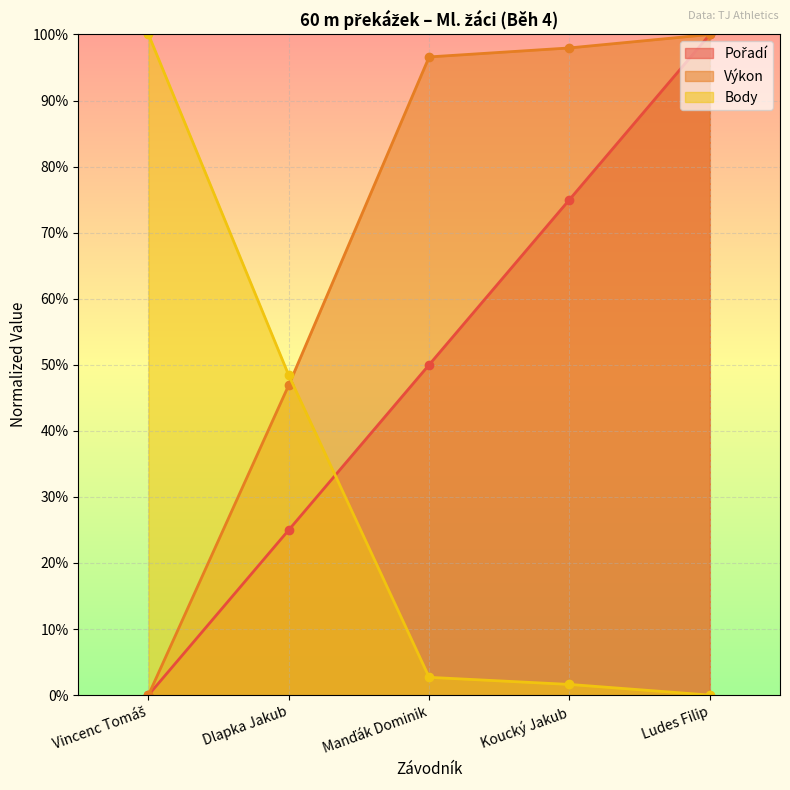

At Koucký Jakub, list the series in order from largest to smallest.

Výkon, Pořadí, Body